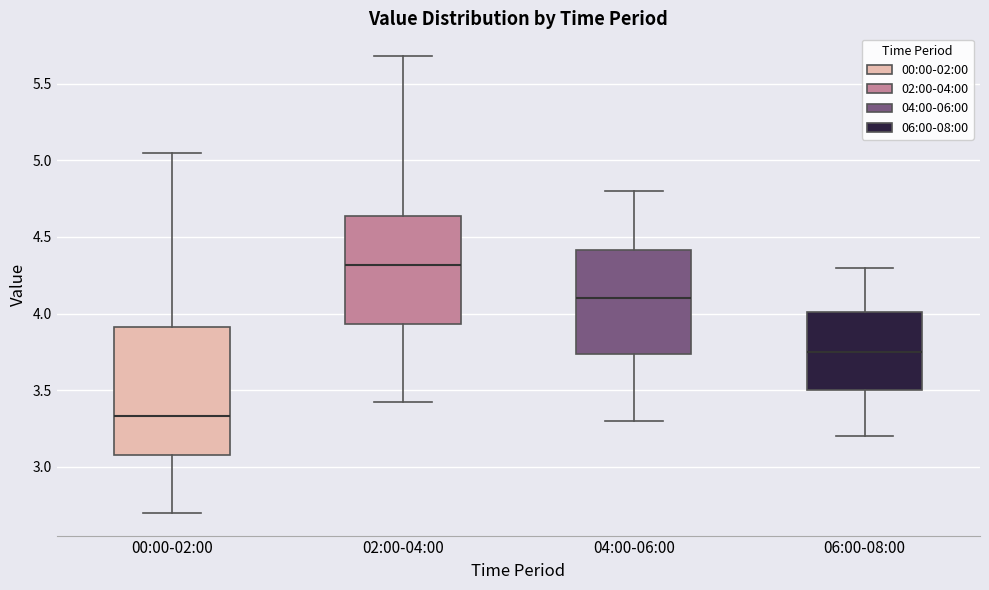

Reading left to right, read every box against the y-axis: the position of its median line, the range the box covers, and the ends of its whiskers. The values are not printed on the chart, so give them approximately, as read against the axis.

00:00-02:00: median 3.35, box 3.10 to 3.90, whiskers 2.70 to 5.05
02:00-04:00: median 4.30, box 3.95 to 4.65, whiskers 3.40 to 5.70
04:00-06:00: median 4.10, box 3.75 to 4.40, whiskers 3.30 to 4.80
06:00-08:00: median 3.75, box 3.50 to 4.00, whiskers 3.20 to 4.30